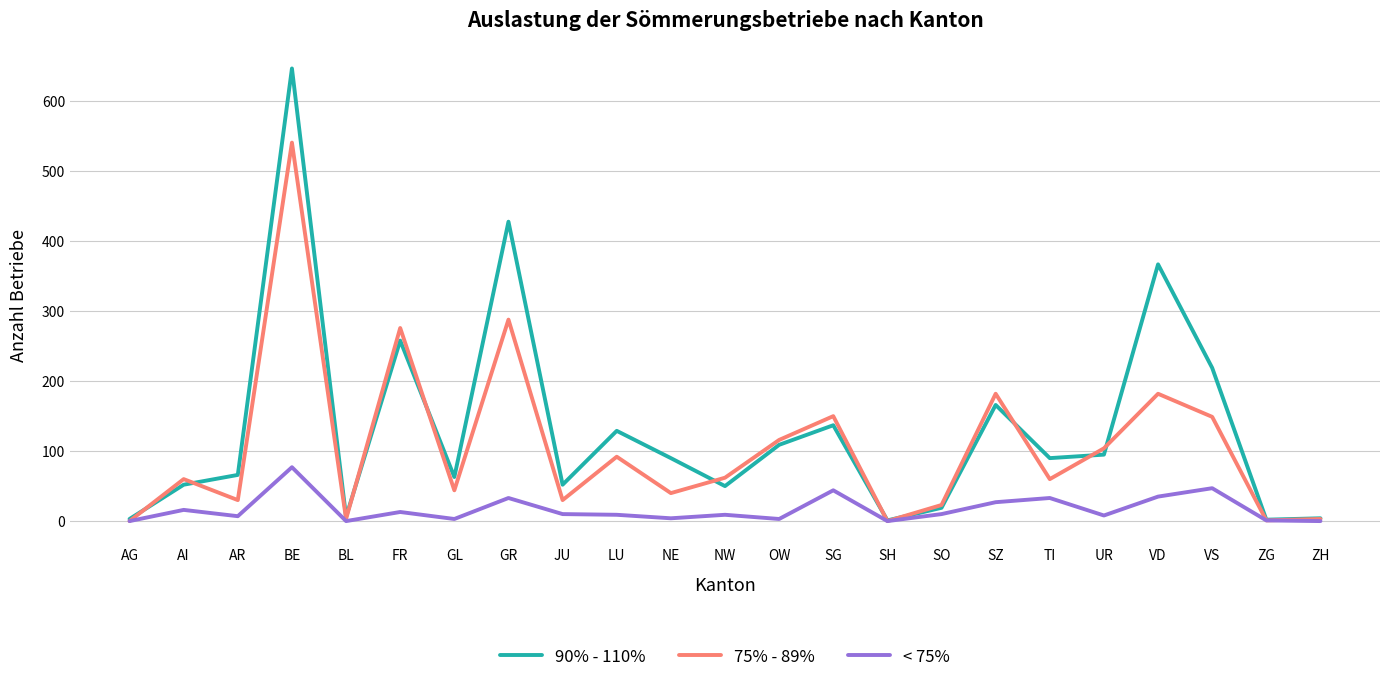

At which category is the sum across all series the highest?

BE